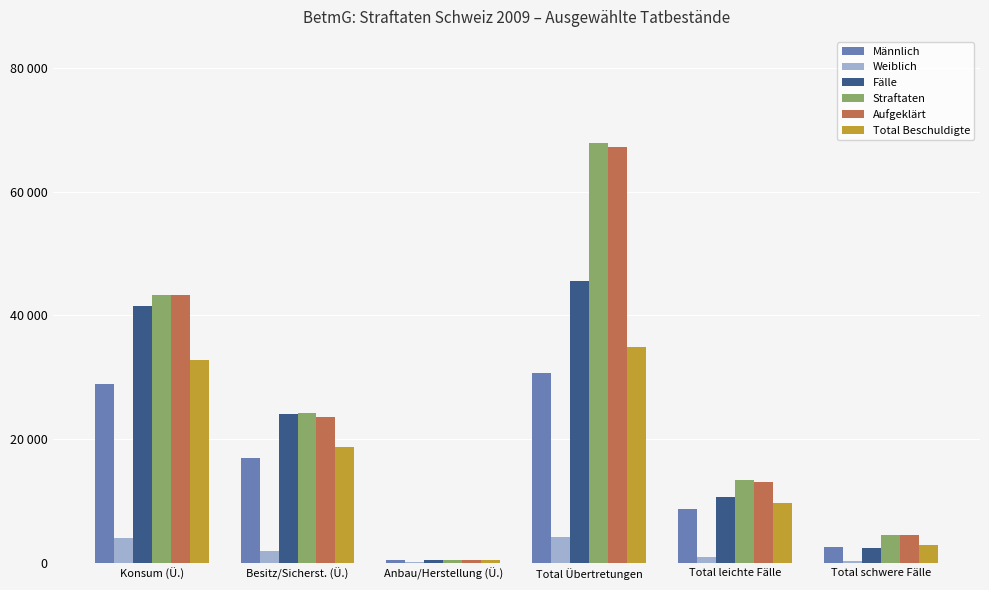

What is the difference between the highest and lowest values at Besitz/Sicherst. (Ü.)?

22209